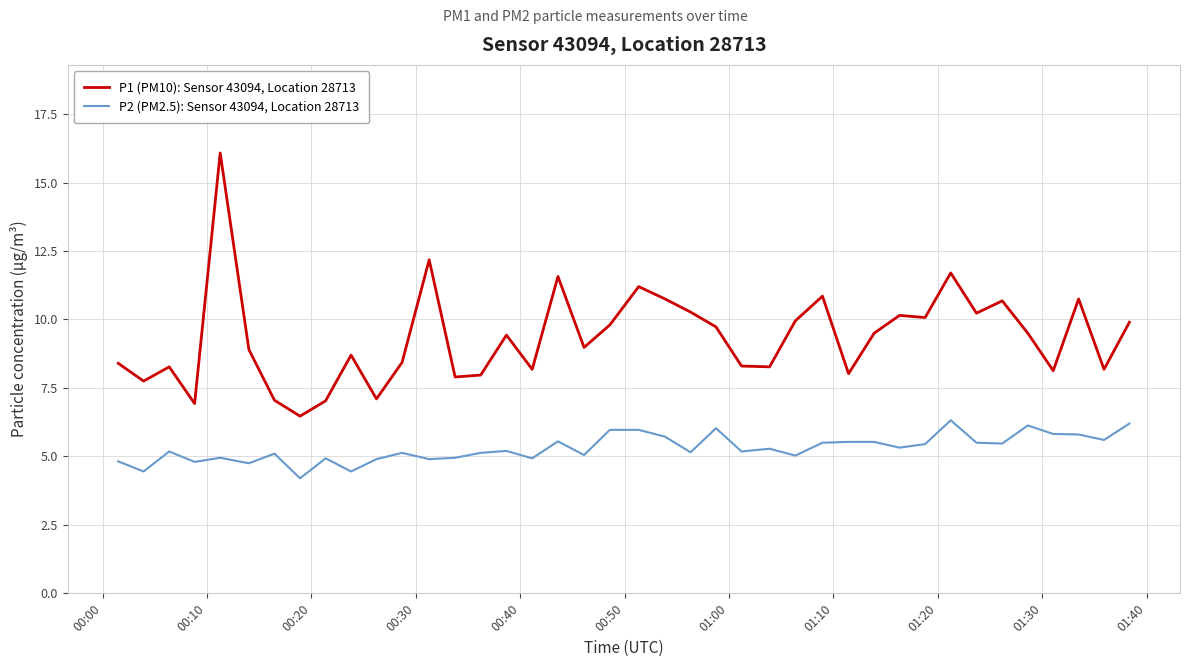

What is the difference between the maximum and minimum values in the P2 (PM2.5): Sensor 43094, Location 28713 series?

2.1